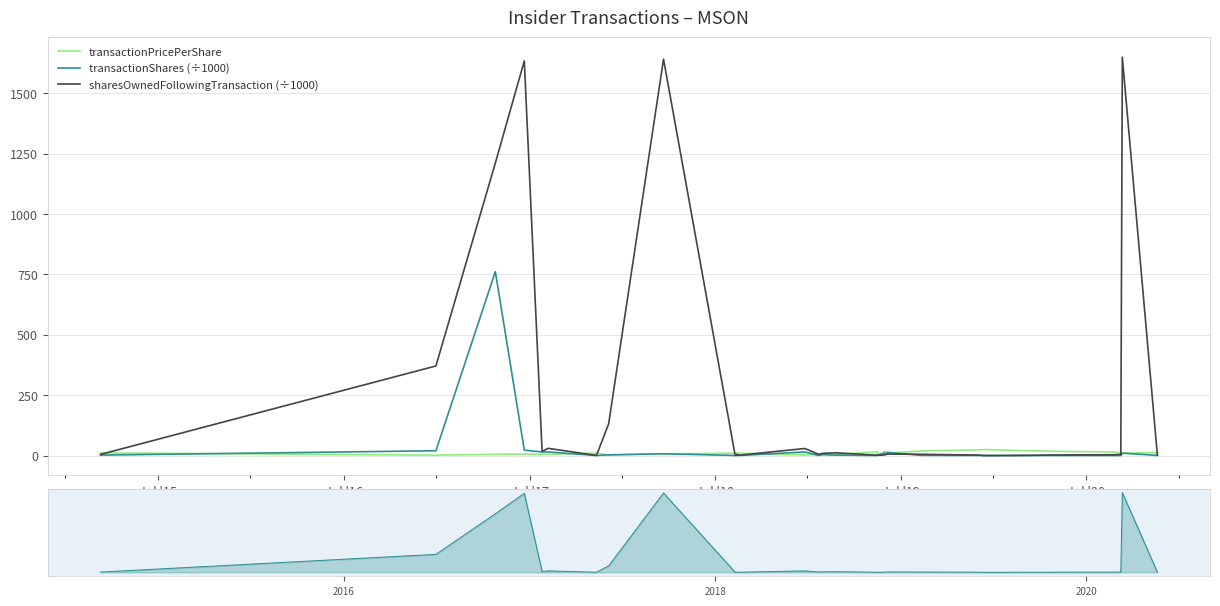

True or false: sharesOwnedFollowingTransaction (÷1000) has more than 0 interior local peaks.

True